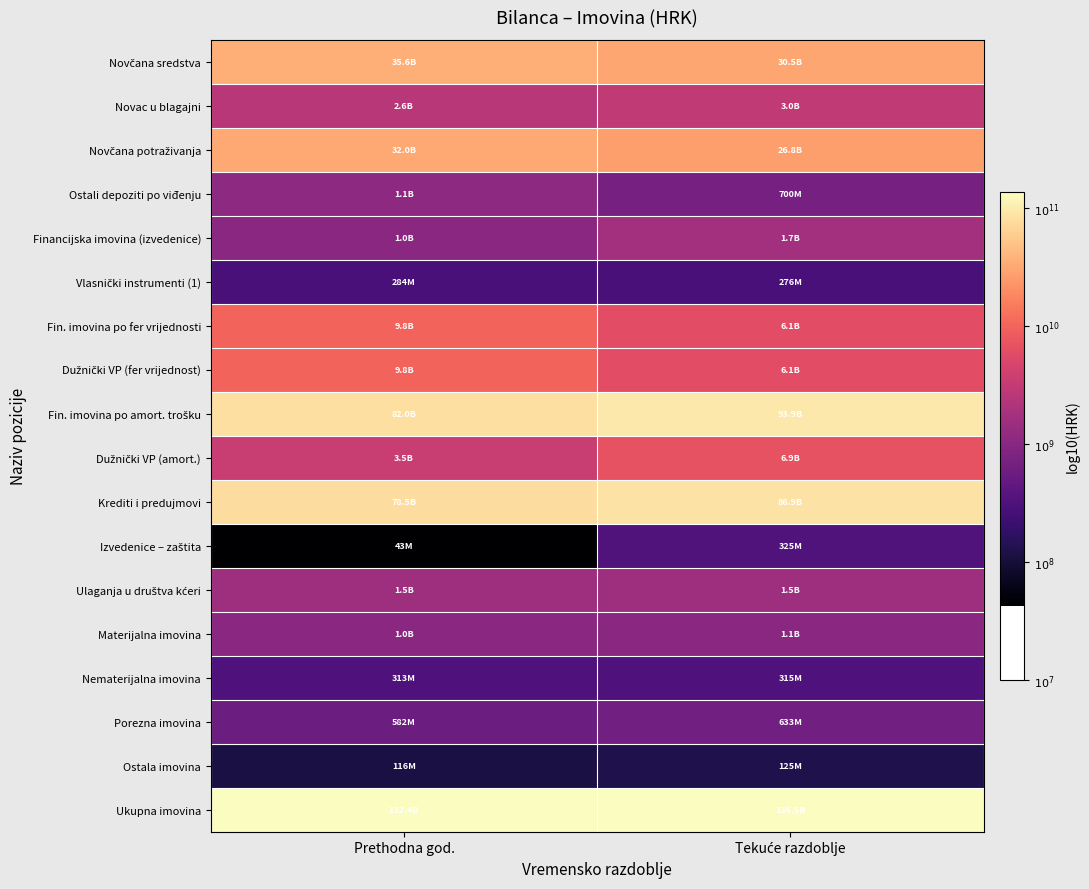

At how many categories does at least one series exceed 8?

2